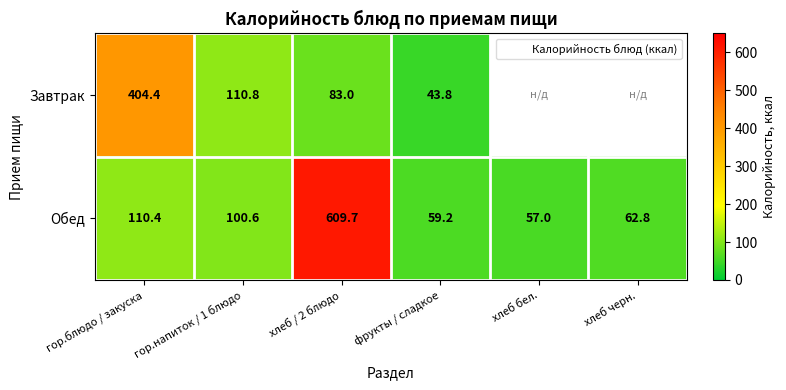

Rank the series at хлеб черн. from highest to lowest value.

Завтрак, Обед